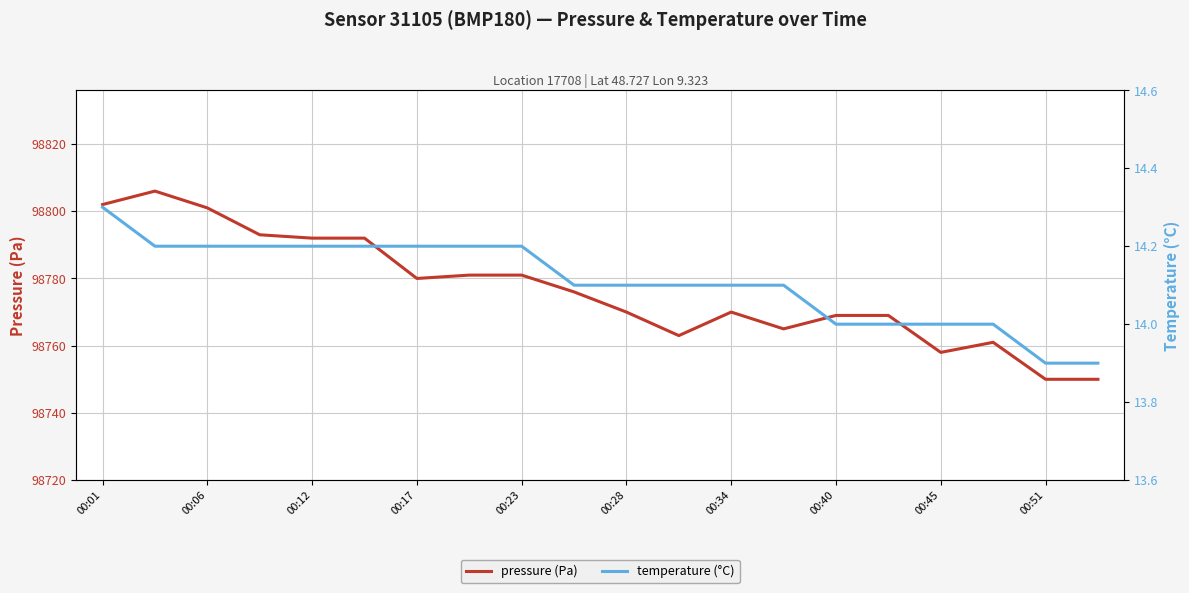

Rank the series by their average value, from lowest to highest.

temperature (°C), pressure (Pa)